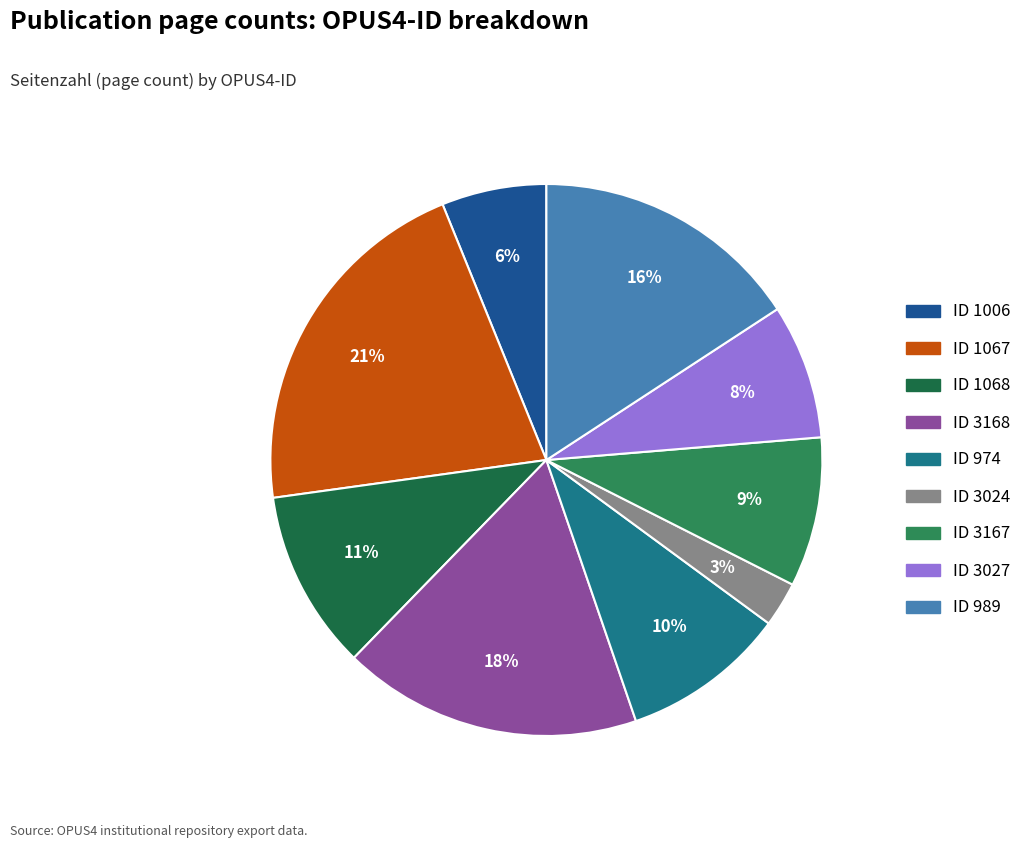

Is there any slice that represents more than half of the pie?

No